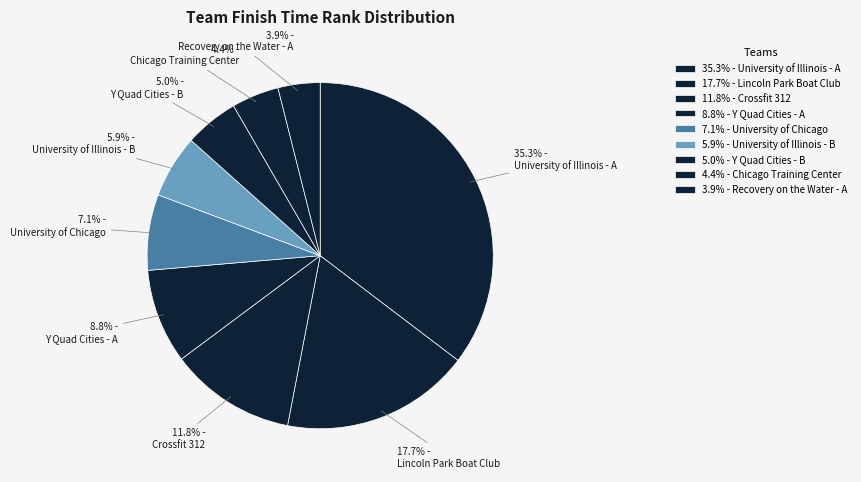

Combined, do Recovery on the Water - A and Crossfit 312 account for over 50%?

No